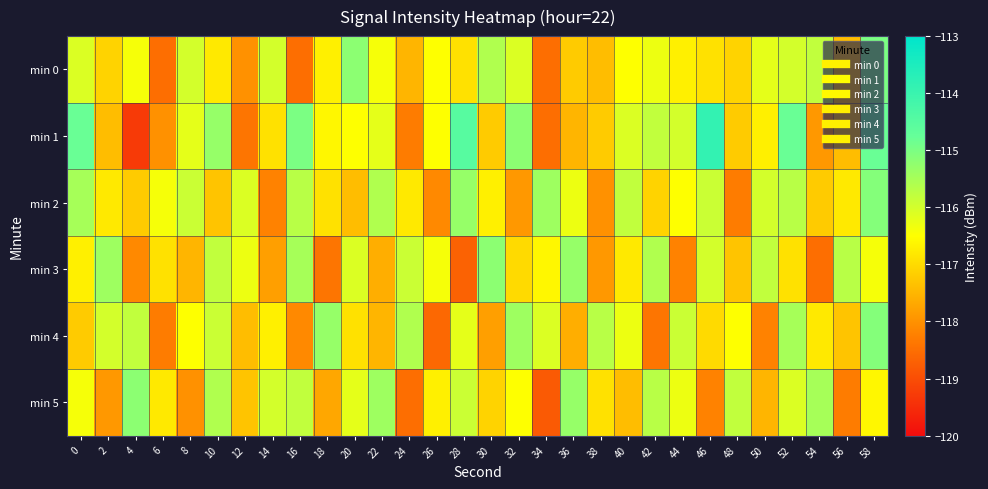

Which series has the largest total across all categories?

min 1